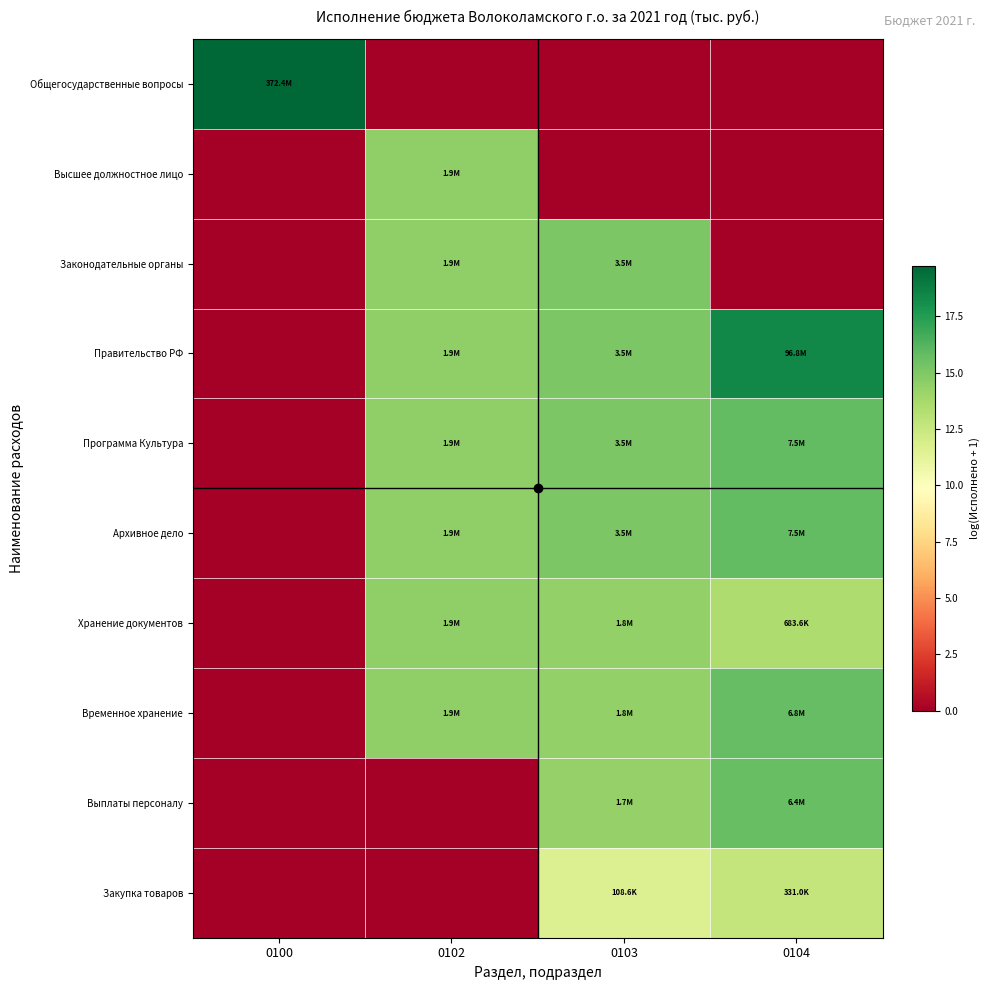

At which category is the sum across all series the highest?

0103